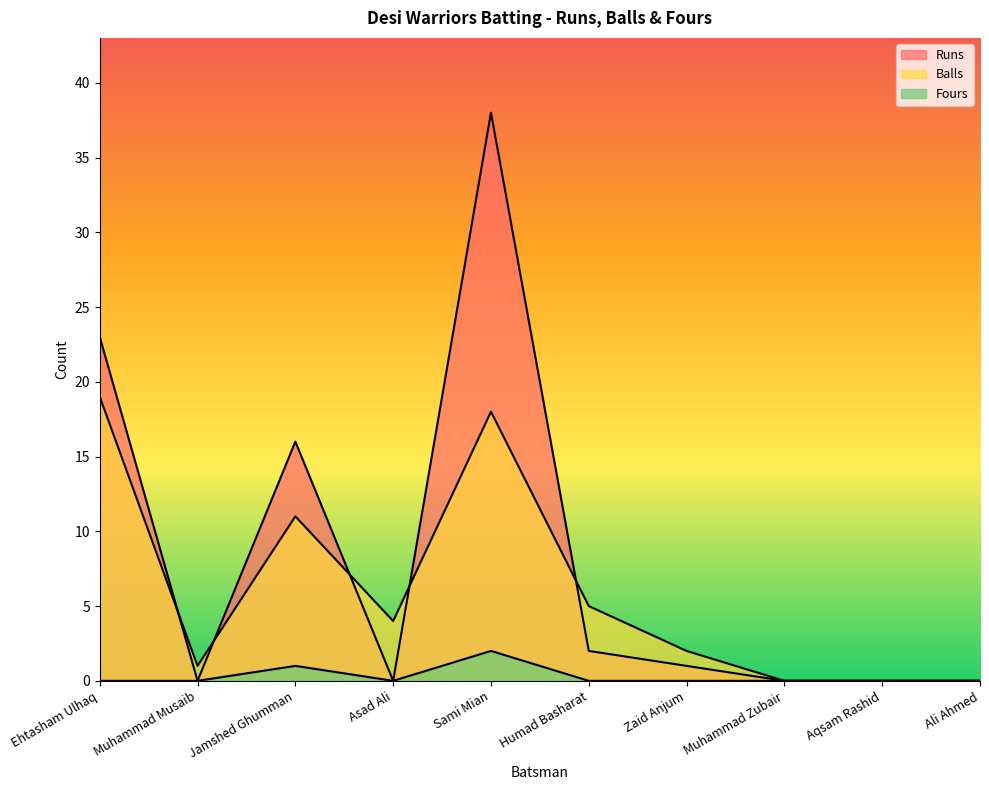

What is the label of the 5th point from the right?

Humad Basharat